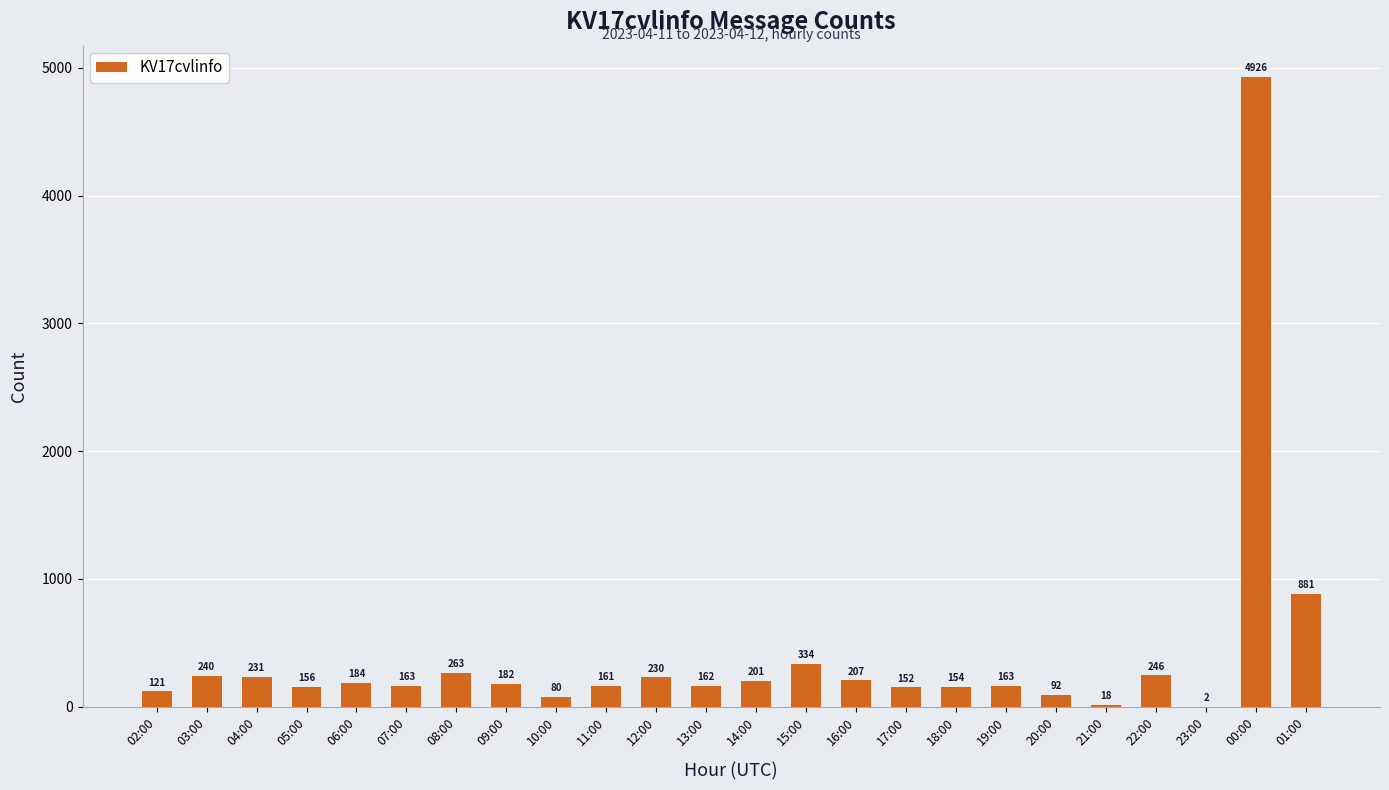

Reading left to right, transcribe all the data shown in this chart.

121	240	231	156	184	163	263	182	80	161	230	162	201	334	207	152	154	163	92	18	246	2	4926	881